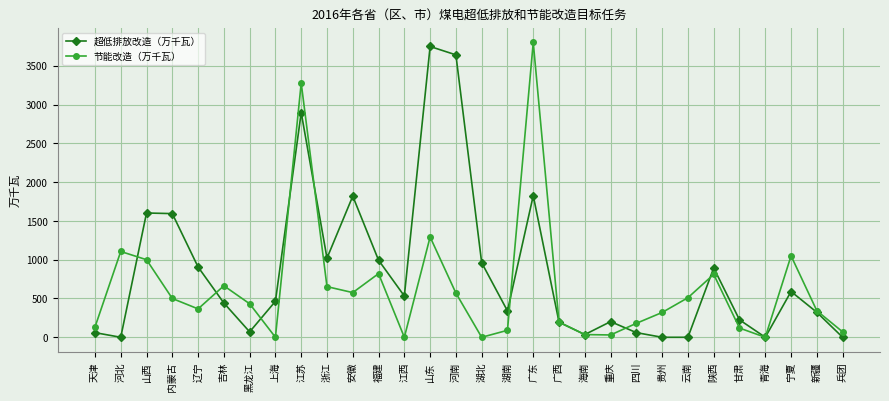

What is the difference between the maximum and second lowest values in the 节能改造（万千瓦） series?

3800.0